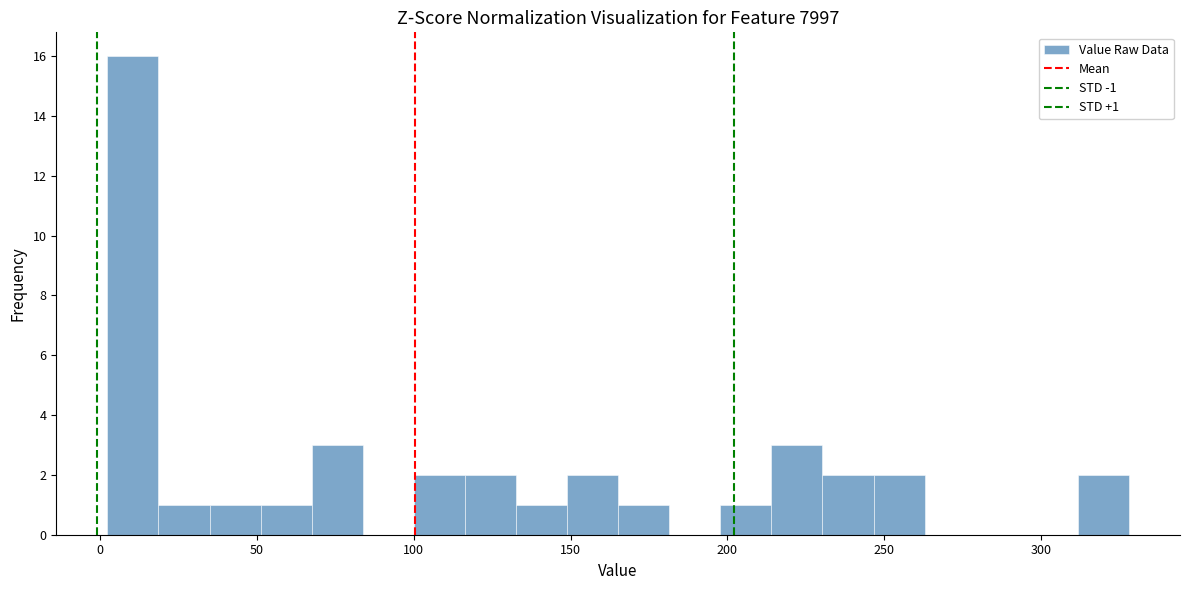

Read against the x-axis, roughly where is the centre of the tallest bar?

10